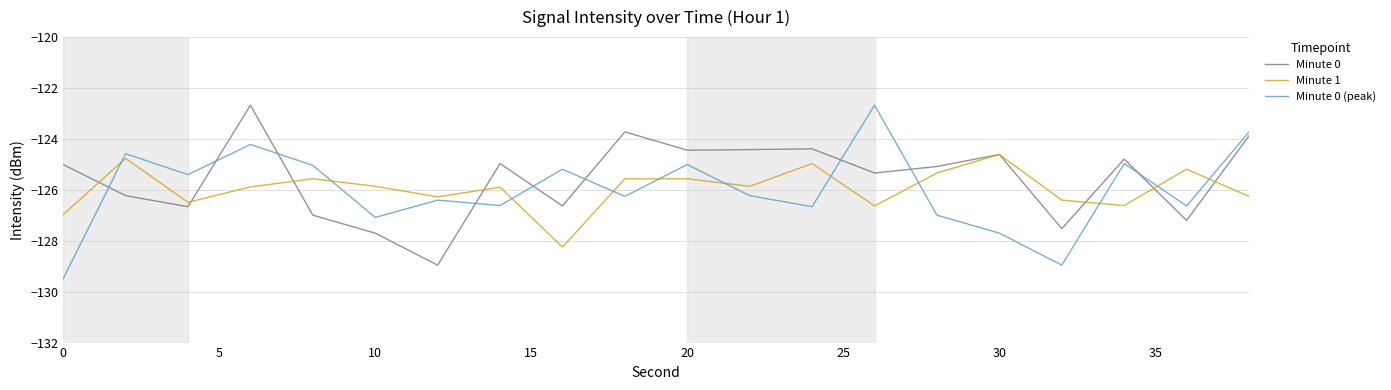

What is the highest value of the Minute 0 (peak) series?

-122.7